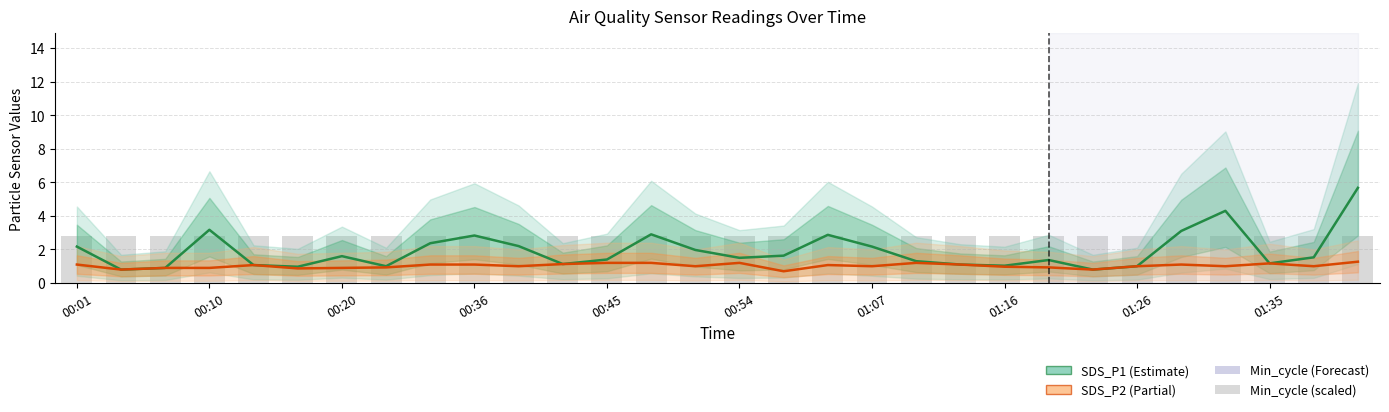

What is the minimum value for SDS_P2?

0.7